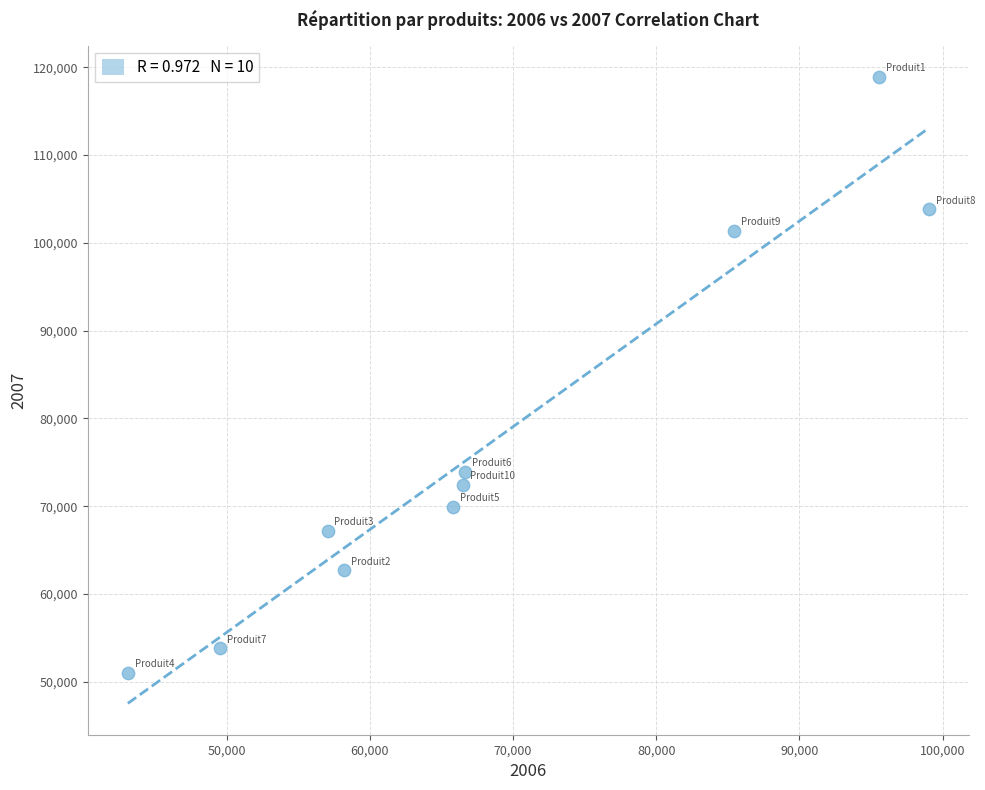

What Y value in the scatter plot is closest to 84951?

73905